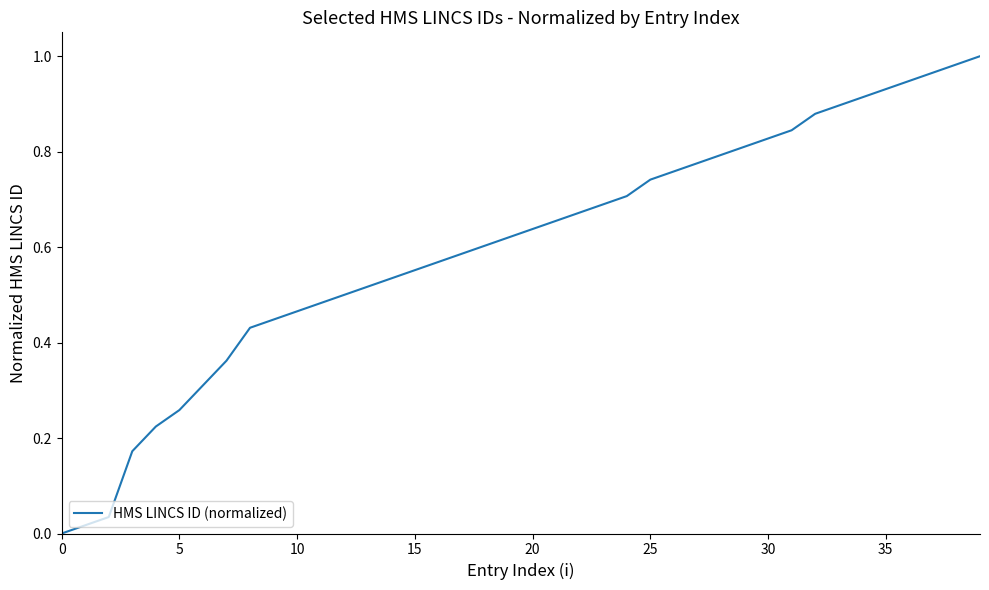

What is the average value?

0.6